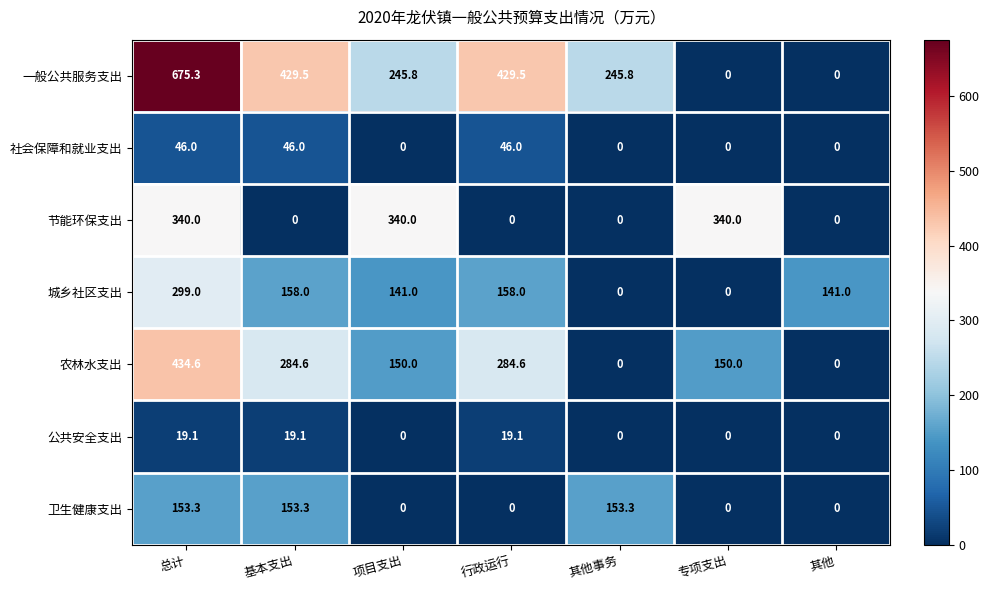

Is the value of 农林水支出 at 专项支出 greater than the value of 一般公共服务支出 at 基本支出?

No